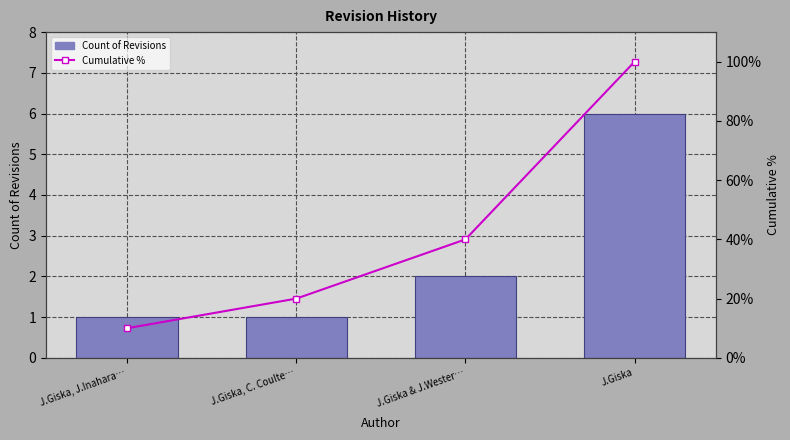

Between J.Giska & J.Wester… and J.Giska, C. Coulte…, which is larger?

J.Giska & J.Wester…